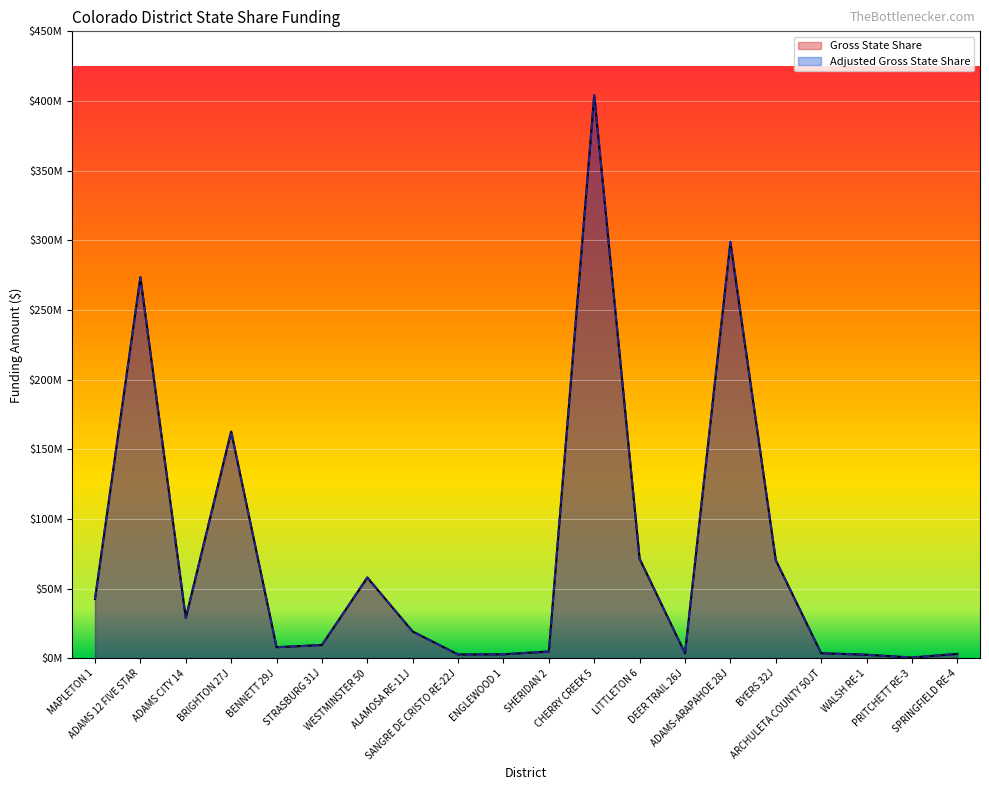

Rank the categories by Gross State Share value from highest to lowest.

CHERRY CREEK 5, ADAMS-ARAPAHOE 28J, ADAMS 12 FIVE STAR, BRIGHTON 27J, LITTLETON 6, BYERS 32J, WESTMINSTER 50, MAPLETON 1, ADAMS CITY 14, ALAMOSA RE-11J, STRASBURG 31J, BENNETT 29J, SHERIDAN 2, ARCHULETA COUNTY 50JT, DEER TRAIL 26J, SPRINGFIELD RE-4, ENGLEWOOD 1, SANGRE DE CRISTO RE-22J, WALSH RE-1, PRITCHETT RE-3